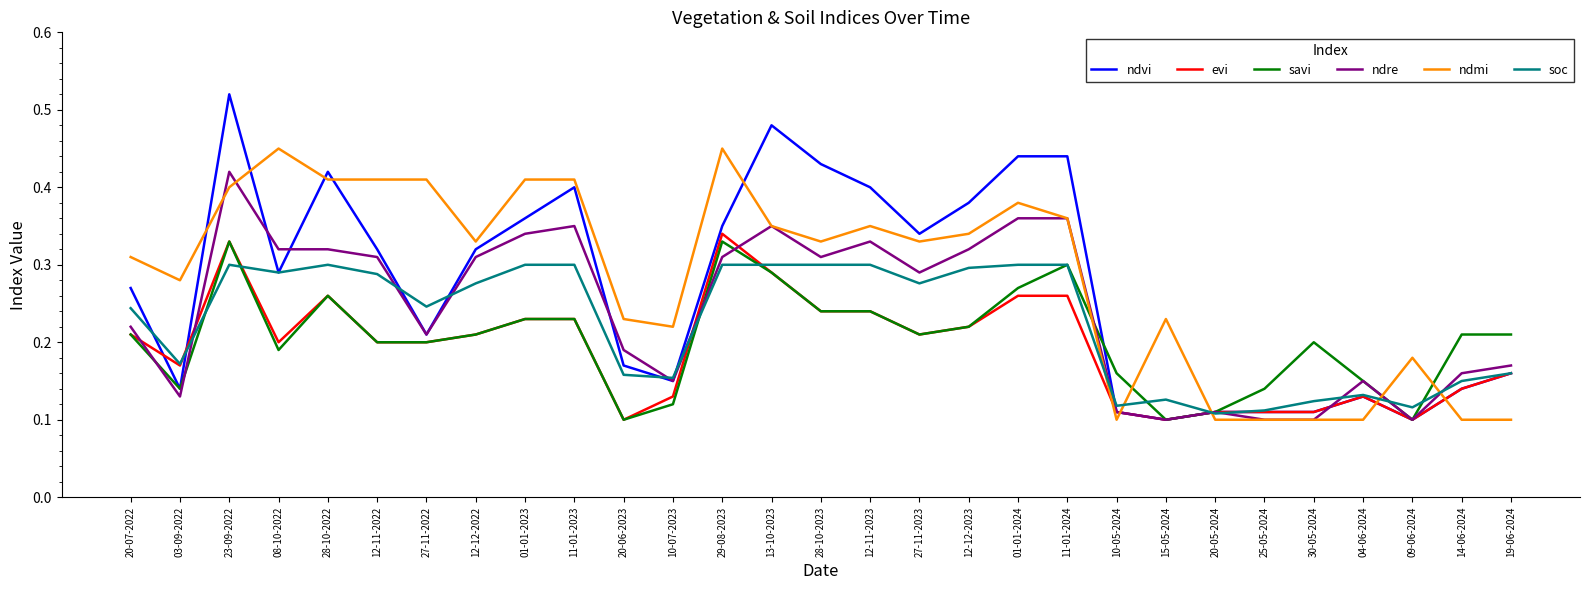

What position from the left is 11-01-2024?

20